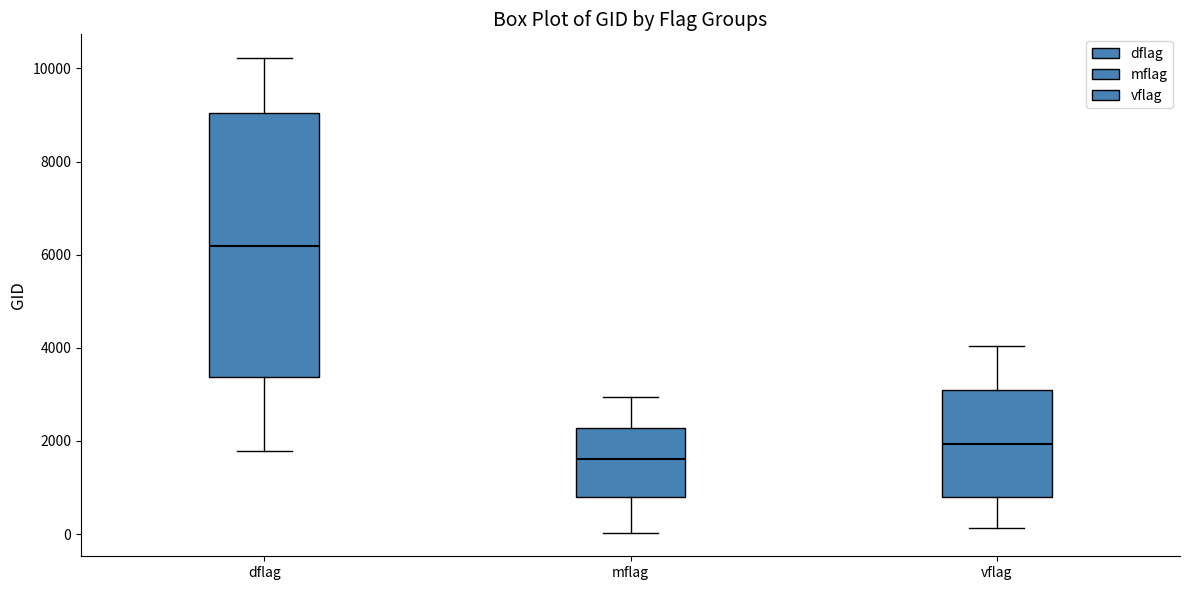

Where does the median line of the box for mflag sit on the y-axis? The values are not printed on the chart, so give them approximately, as read against the axis.

1600